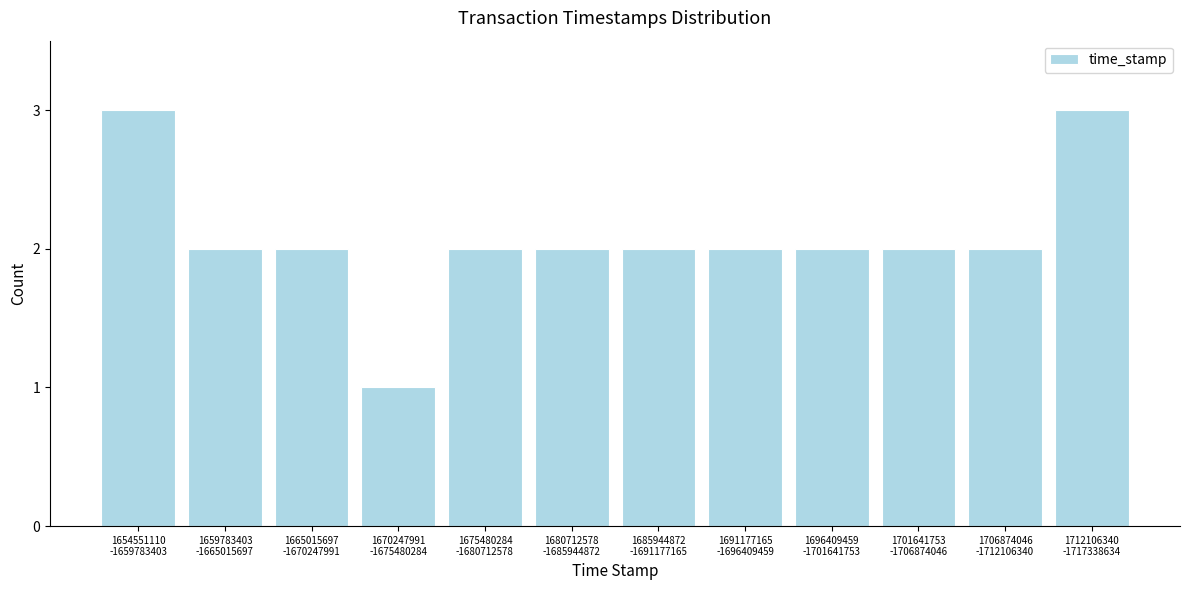

Reading right to left, extract all data points from this chart.

3	2	2	2	2	2	2	2	1	2	2	3